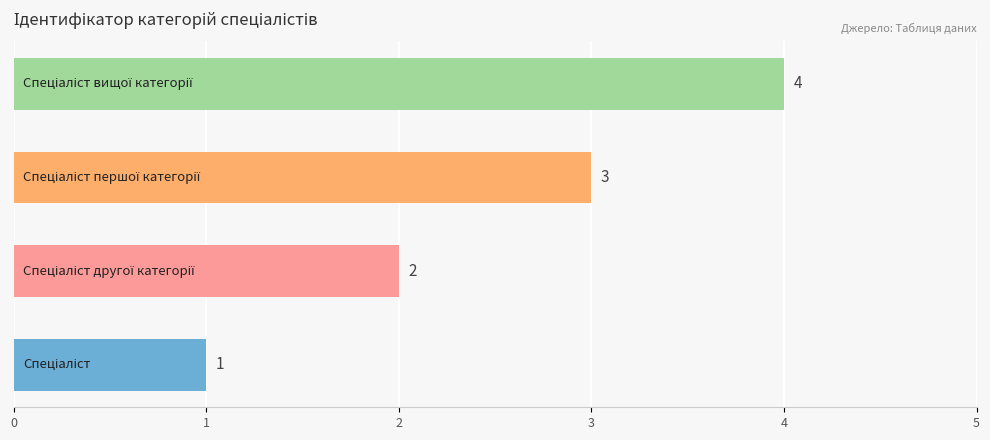

How many values are between 2 and 4?

3